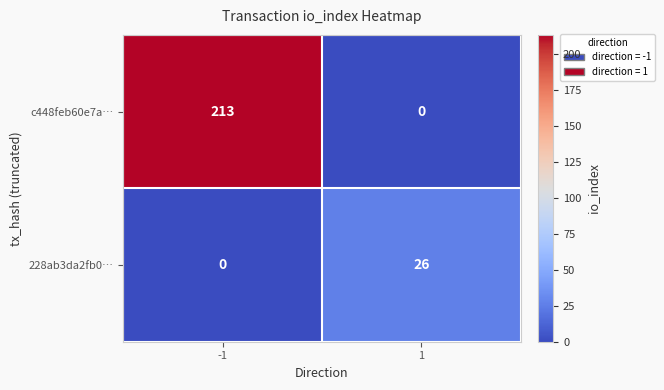

What is the approximate value of c448feb60e7a… at -1?

213